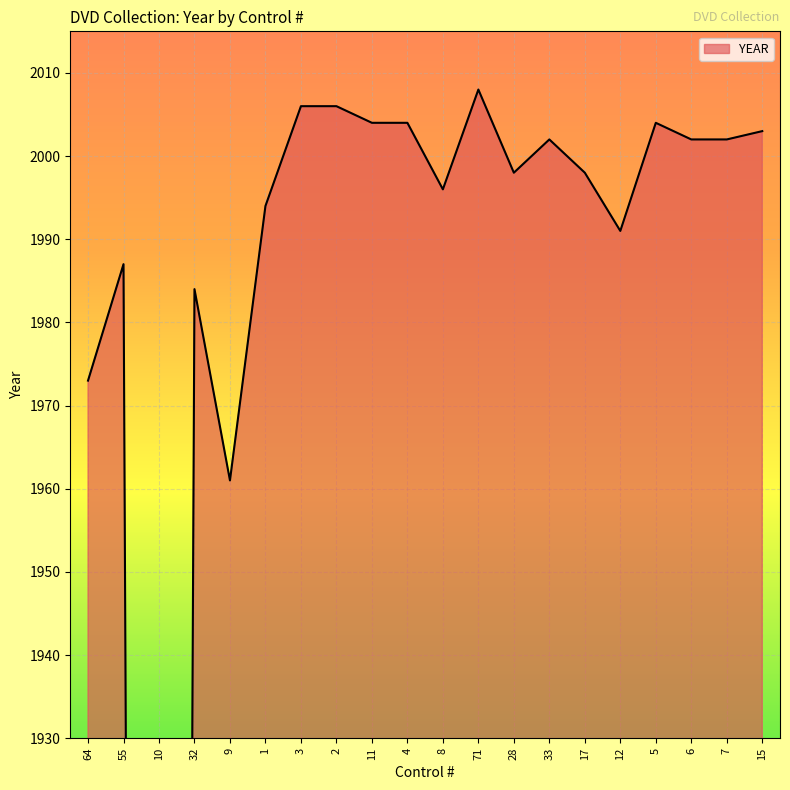

What is the label of the 3rd point from the right?

6